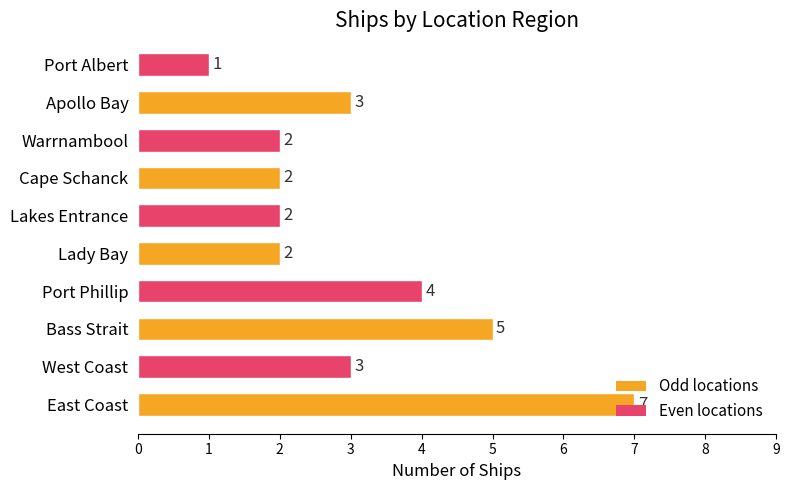

What is the average value?

3